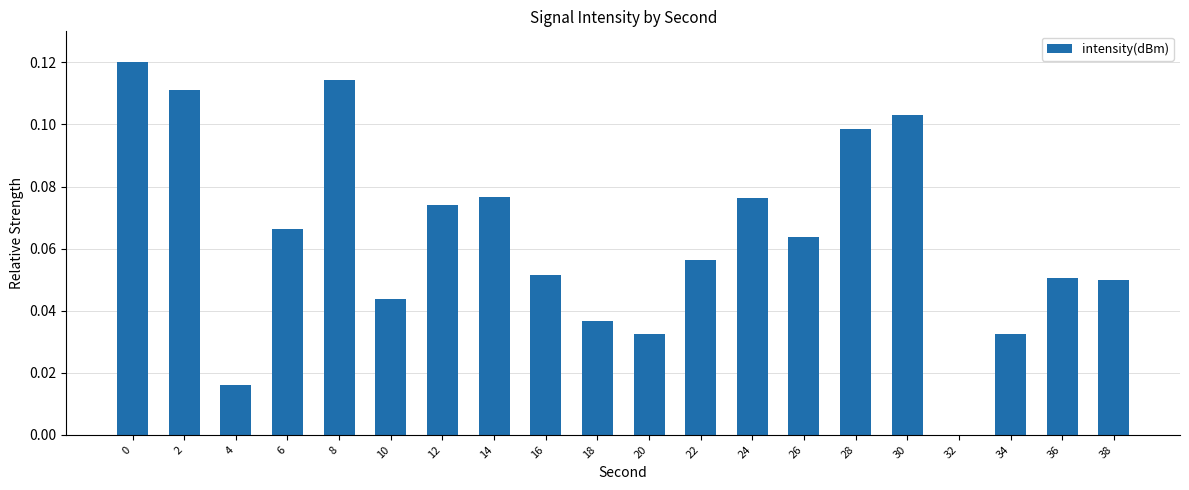

At which label is the value closest to 0?

32